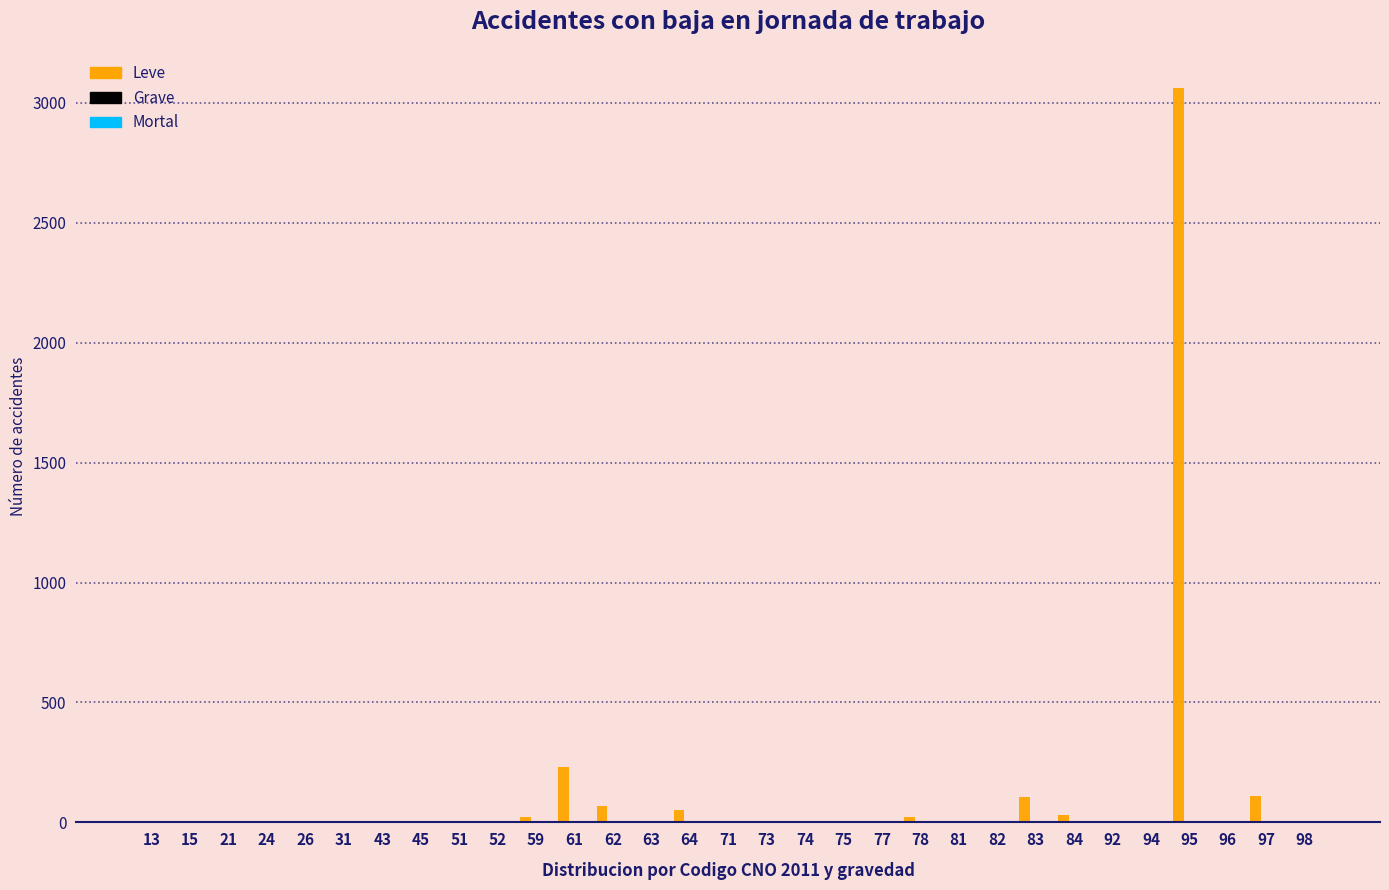

What is the sum of all Leve values?

3768